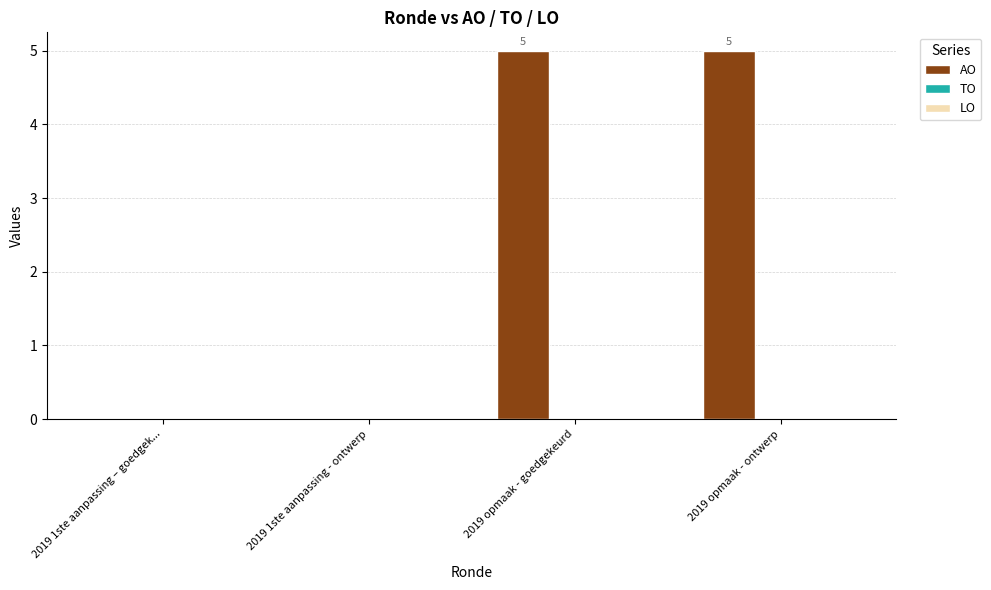

What is the sum of the values at 2019 1ste aanpassing – goedgek... and 2019 opmaak - ontwerp?

5